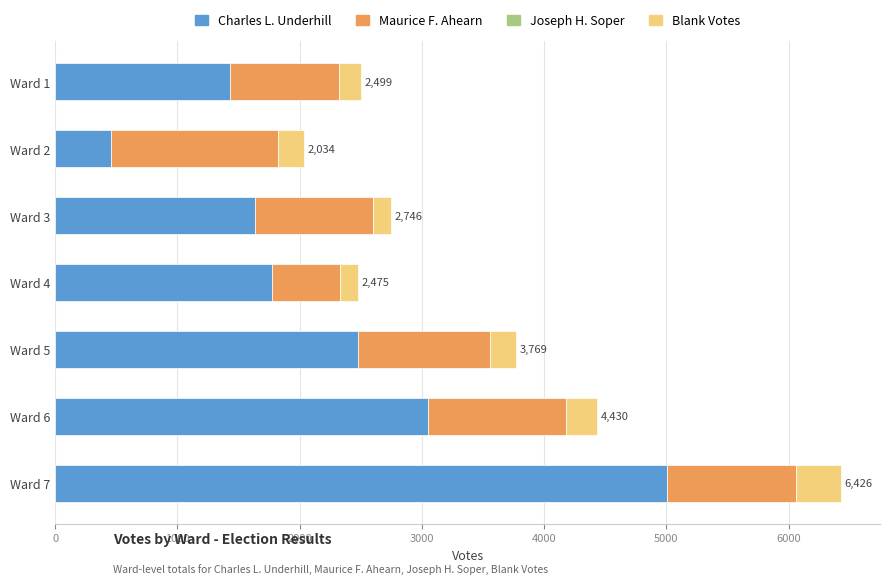

At which category is the sum across all series the highest?

Ward 7